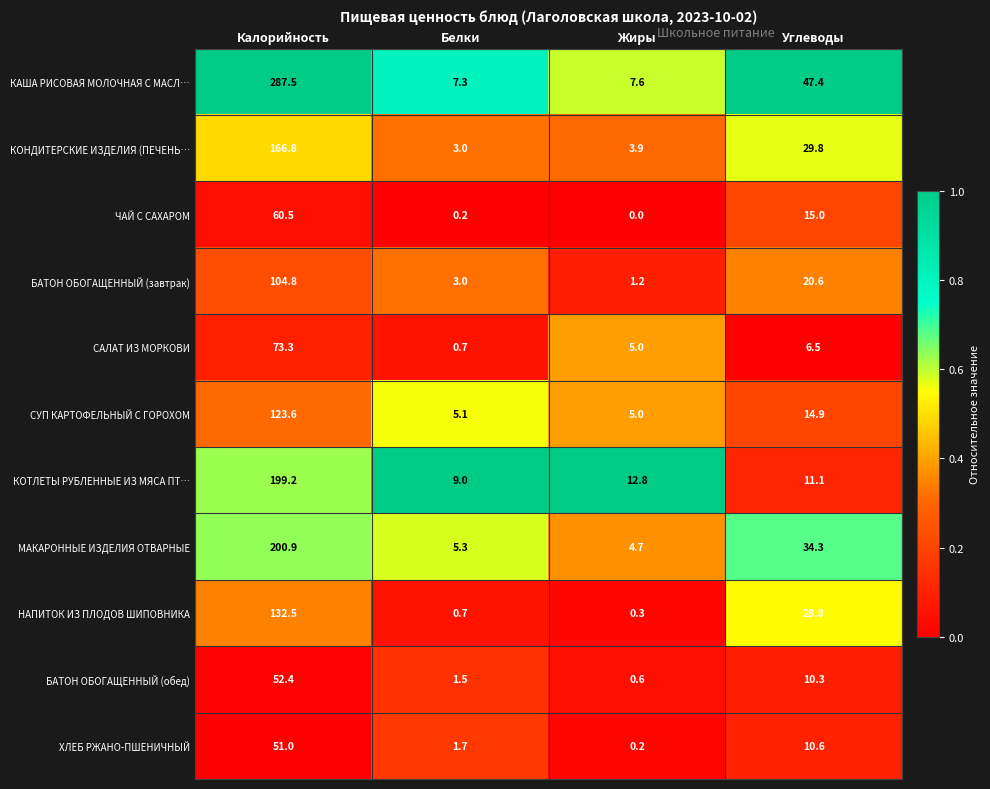

Which series has the widest spread of values?

КАША РИСОВАЯ МОЛОЧНАЯ С МАСЛ…